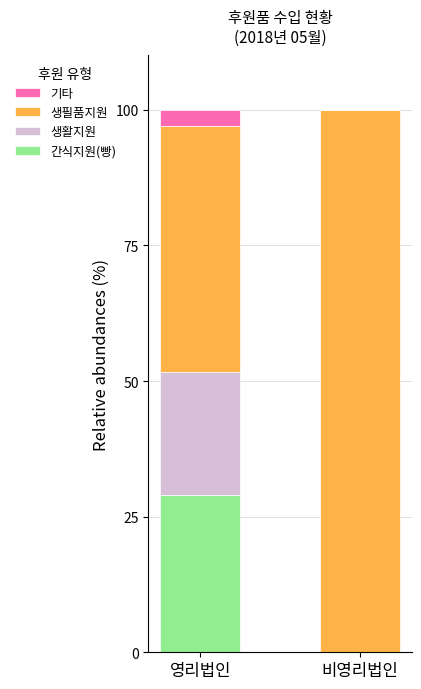

At which label does 간식지원(빵) reach its peak?

영리법인